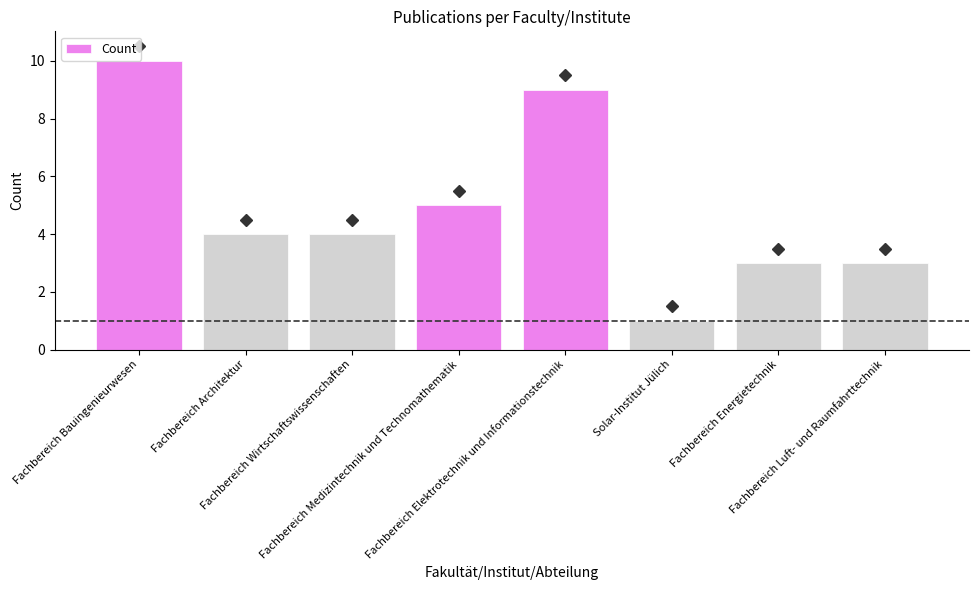

How many distinct data groups are displayed?

1